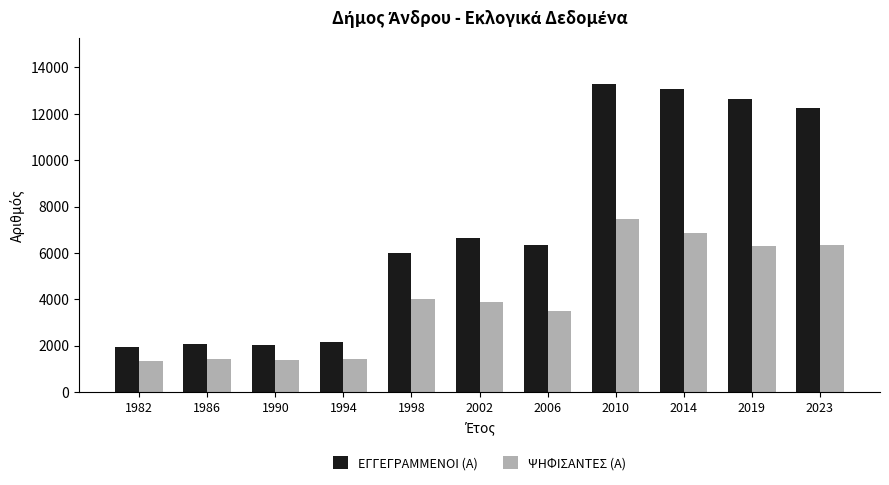

Which series has the widest spread of values?

ΕΓΓΕΓΡΑΜΜΕΝΟΙ (Α)